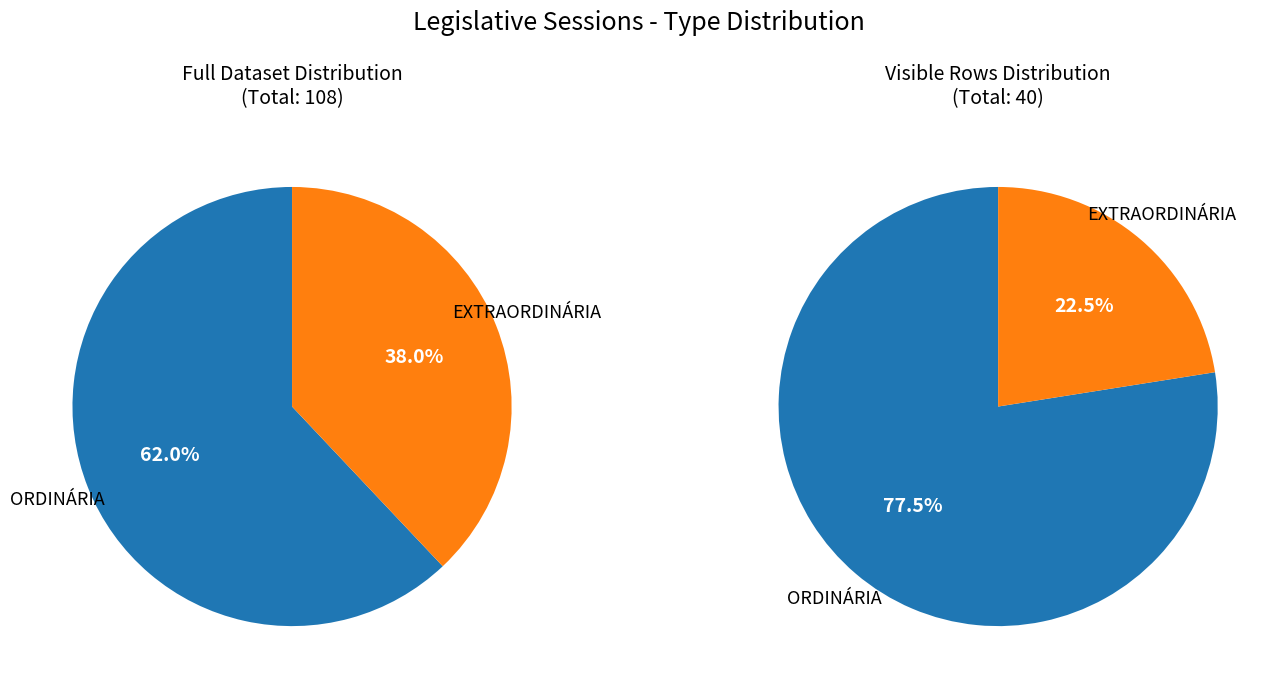

Count the number of slices in the pie.

2